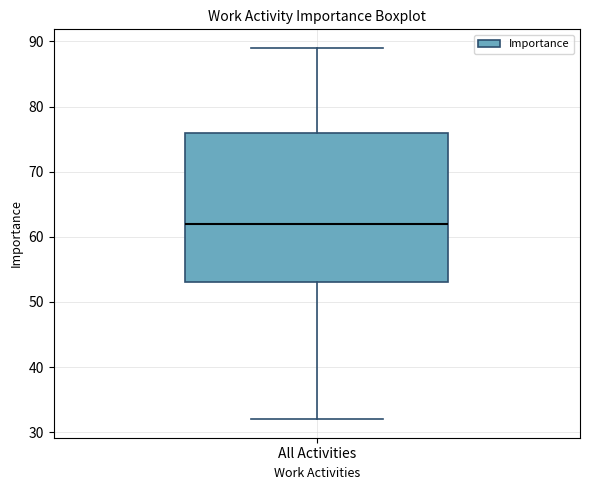

Where does the upper whisker of the box for All Activities end on the y-axis? The values are not printed on the chart, so give them approximately, as read against the axis.

89